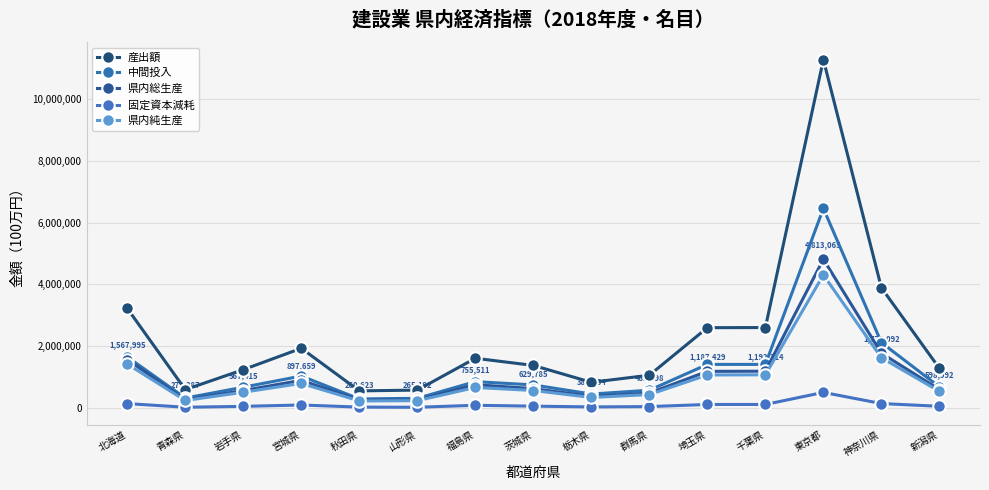

Where does the 県内総生産 series first go above 629785?

北海道